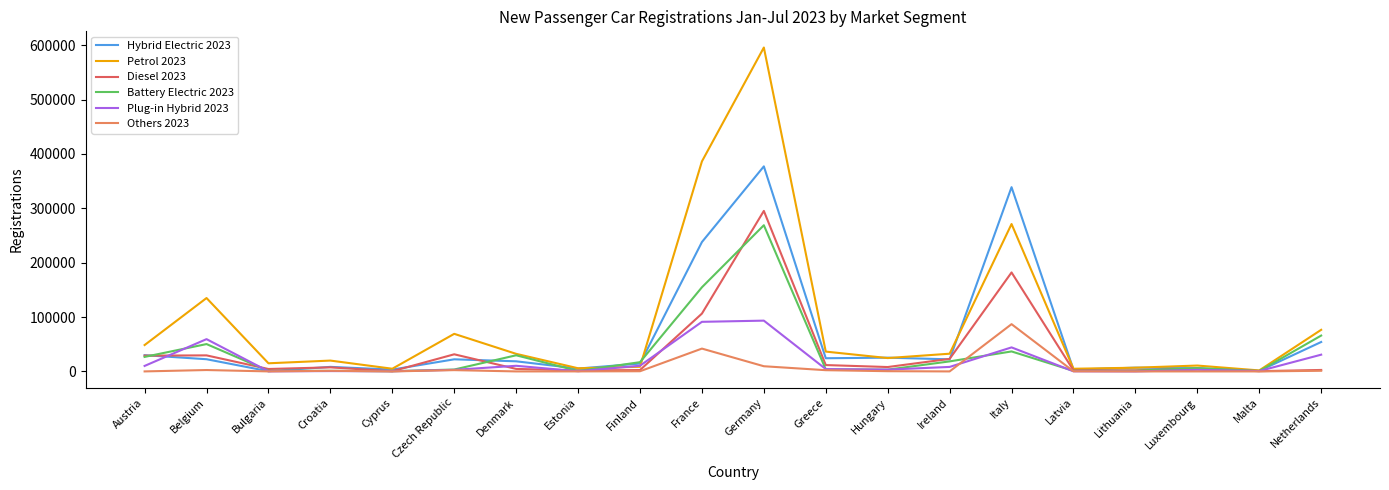

At which label does Others 2023 reach its peak?

Italy